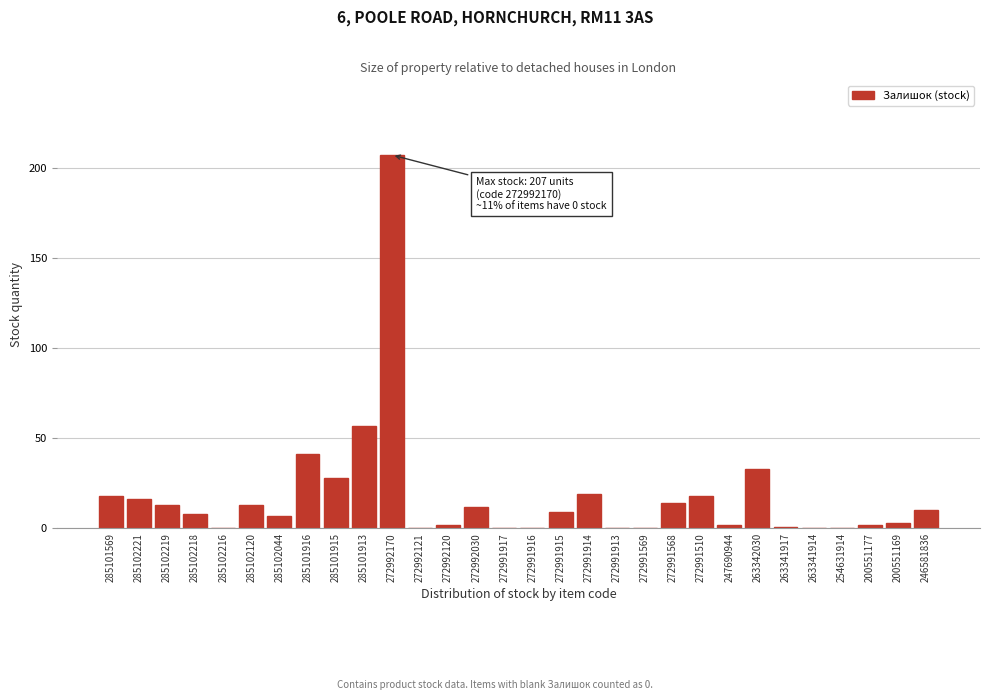

Reading left to right, what are all the values shown in this chart?

285101569=18	285102221=16	285102219=13	285102218=8	285102216=0	285102120=13	285102044=7	285101916=41	285101915=28	285101913=57	272992170=207	272992121=0	272992120=2	272992030=12	272991917=0	272991916=0	272991915=9	272991914=19	272991913=0	272991569=0	272991568=14	272991510=18	247690944=2	263342030=33	263341917=1	263341914=0	254631914=0	200551177=2	200551169=3	246581836=10